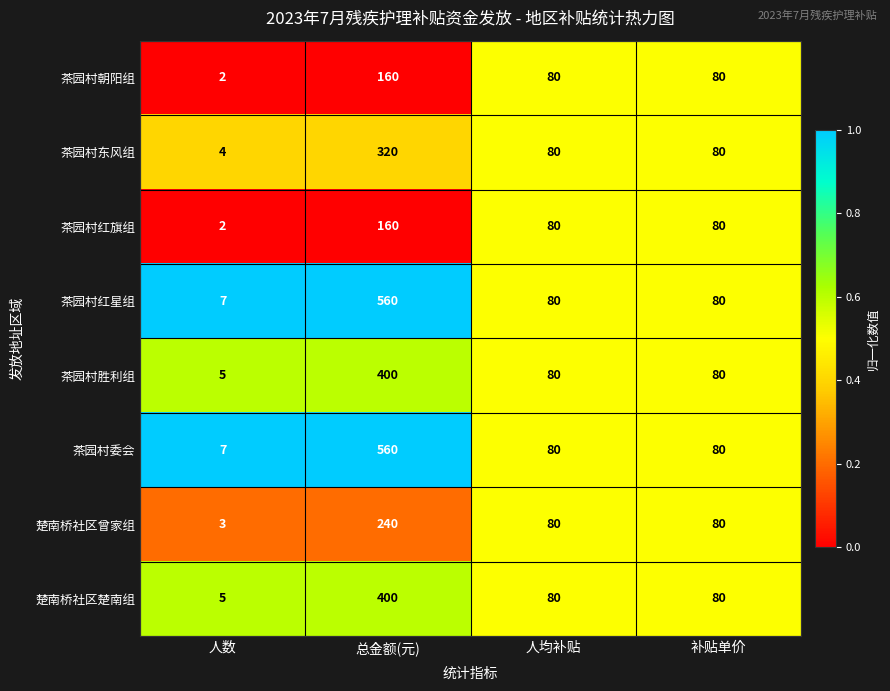

Which category has the lowest value across all series?

人数